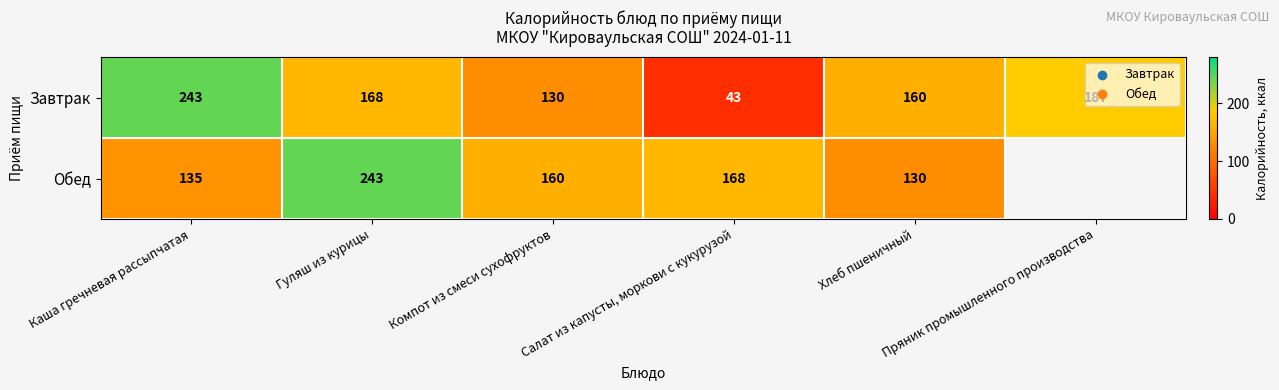

What is the difference between the highest and lowest values at Хлеб пшеничный?

30